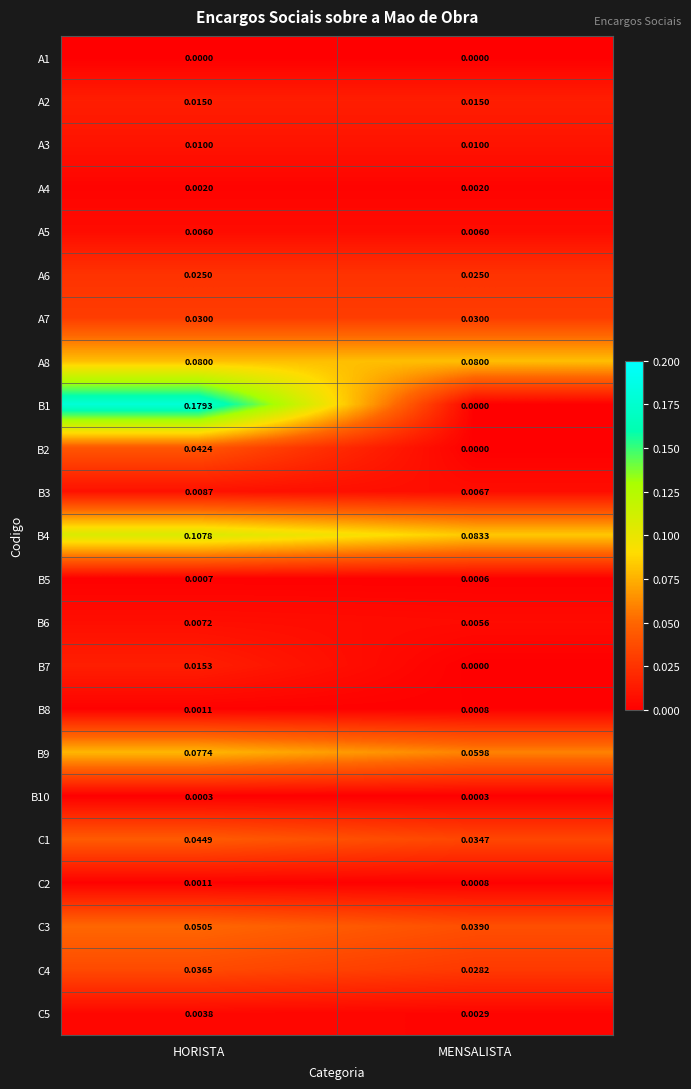

At which category is the sum across all series the highest?

HORISTA